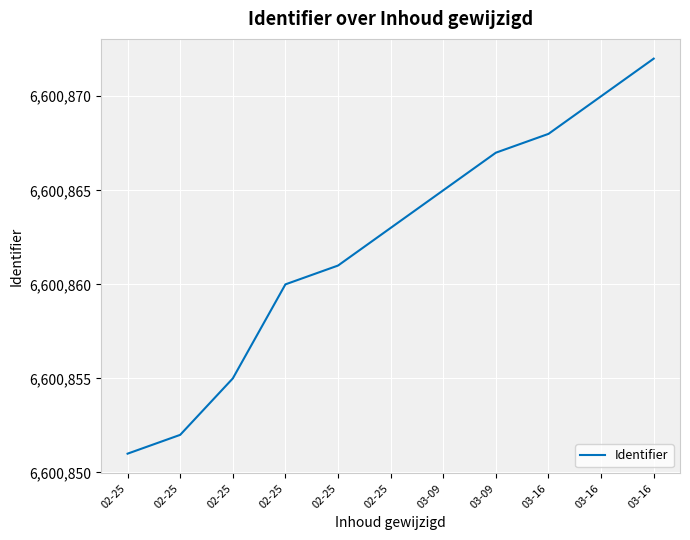

Is this an area chart (filled region under the line)?

No